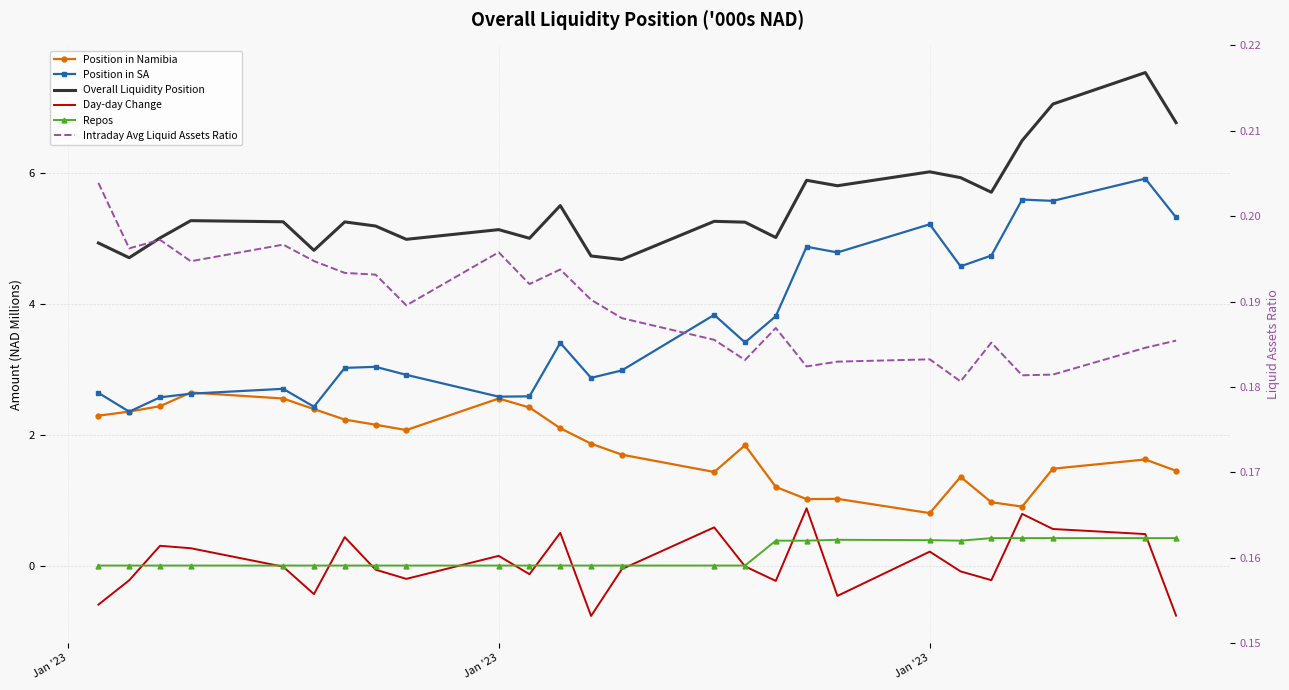

Rank the series by their maximum value, from lowest to highest.

Intraday Avg Liquid Assets Ratio, Repos, Day-day Change, Position in Namibia, Position in SA, Overall Liquidity Position